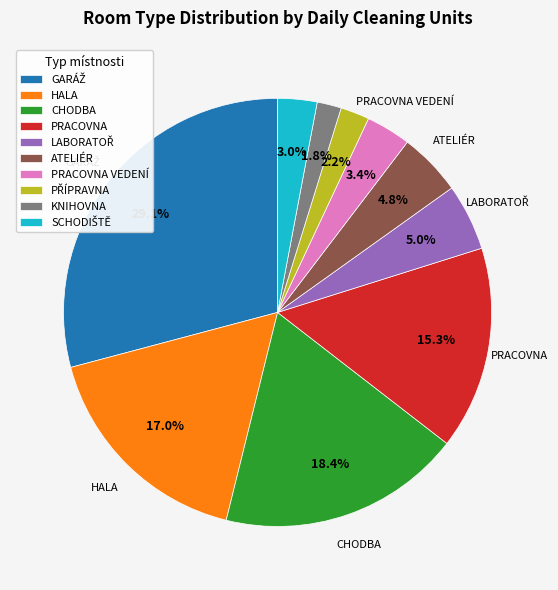

Which has a higher value, HALA or PRACOVNA?

HALA